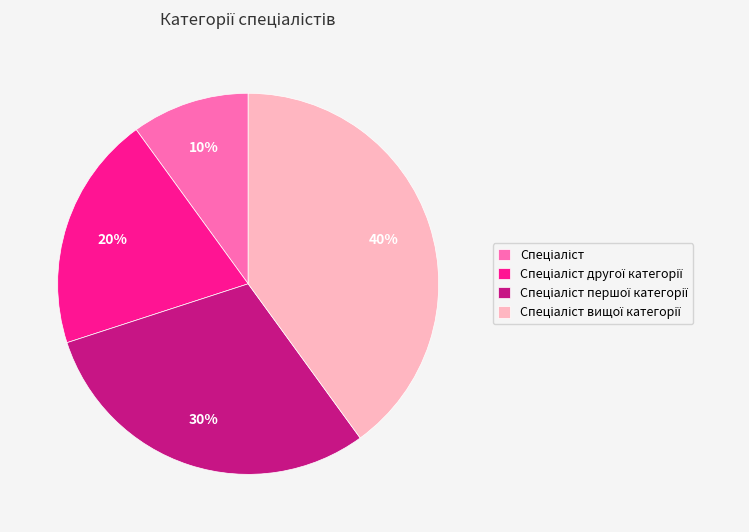

To the nearest percent, what is the difference between the largest and smallest slice percentages?

30%